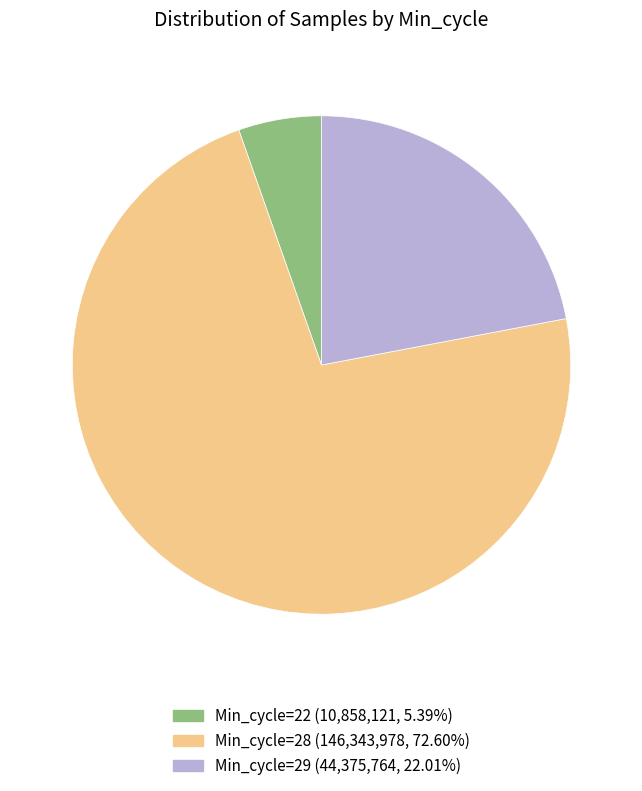

Does Min_cycle=28 (146,343,978, 72.60%) represent more than half of the total?

Yes